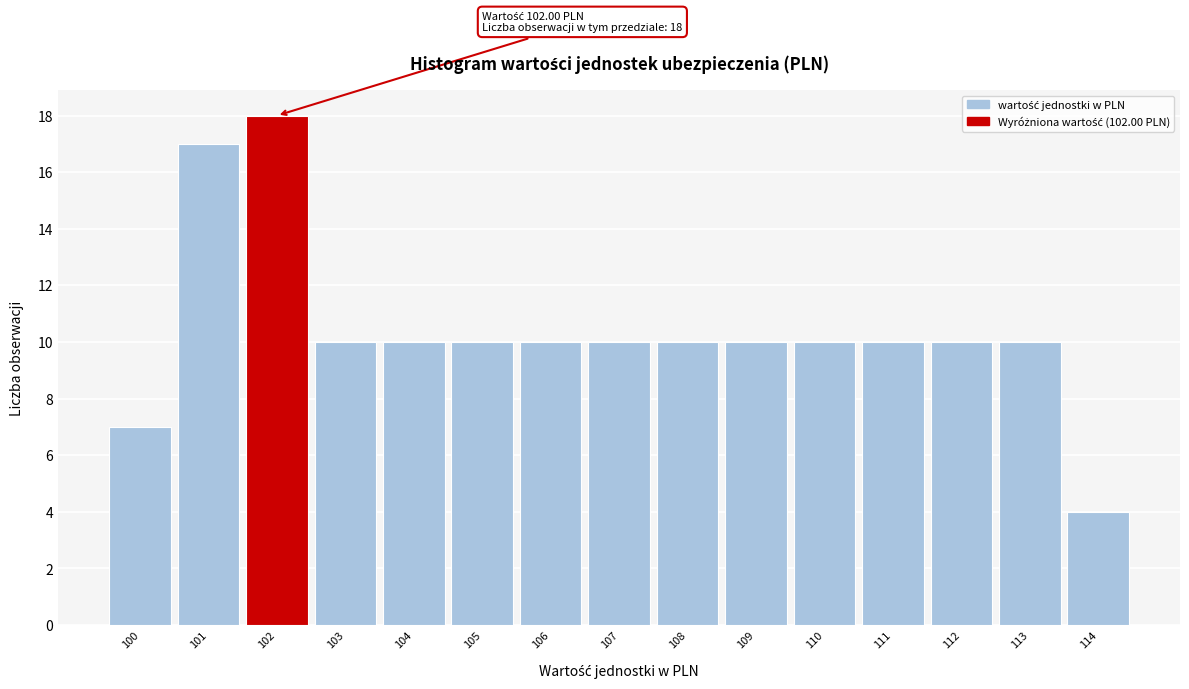

Which range on the x-axis has the tallest bar?

101.5 to 102.5